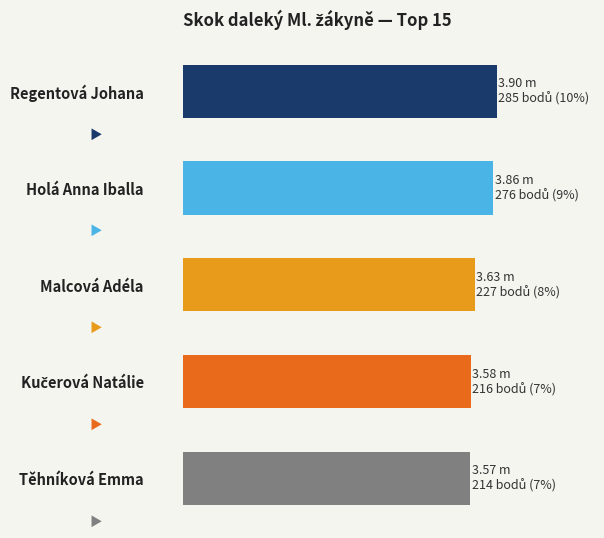

Rank the categories by value from lowest to highest.

Těhníková Emma, Kučerová Natálie, Malcová Adéla, Holá Anna Iballa, Regentová Johana